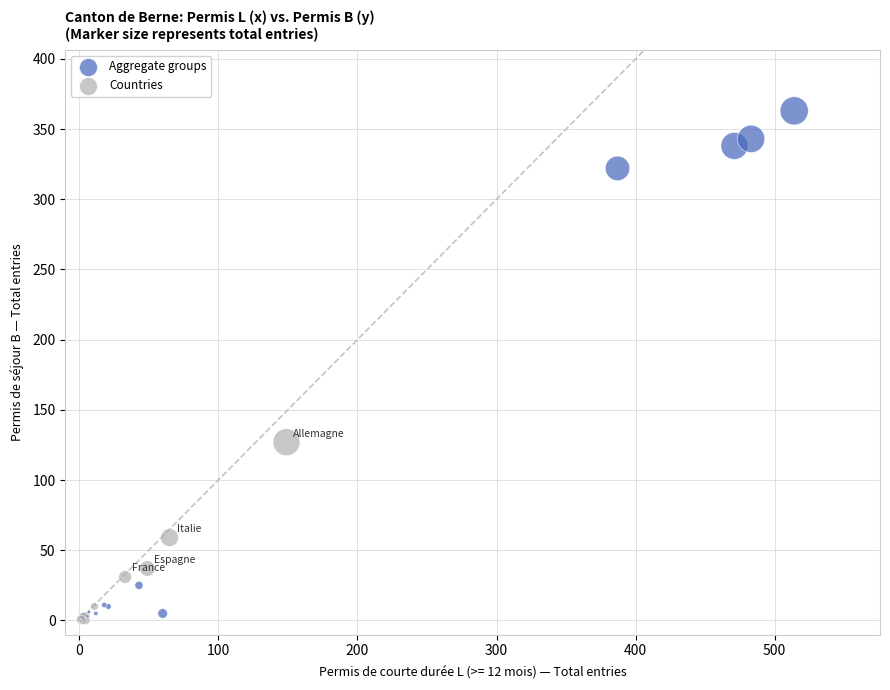

Which series contains the highest Y value?

Aggregate groups